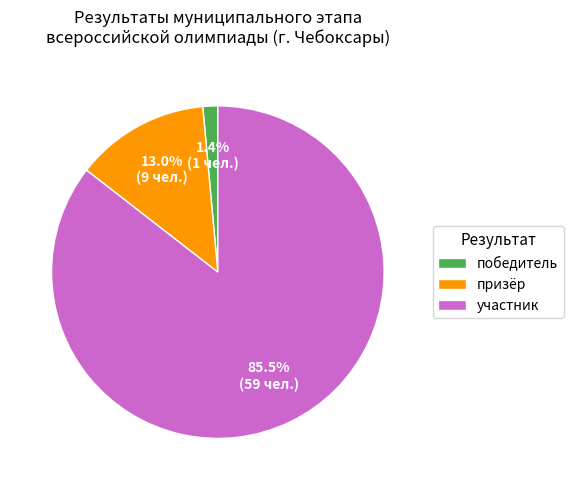

To the nearest percent, what is the combined percentage of призёр and участник?

99%